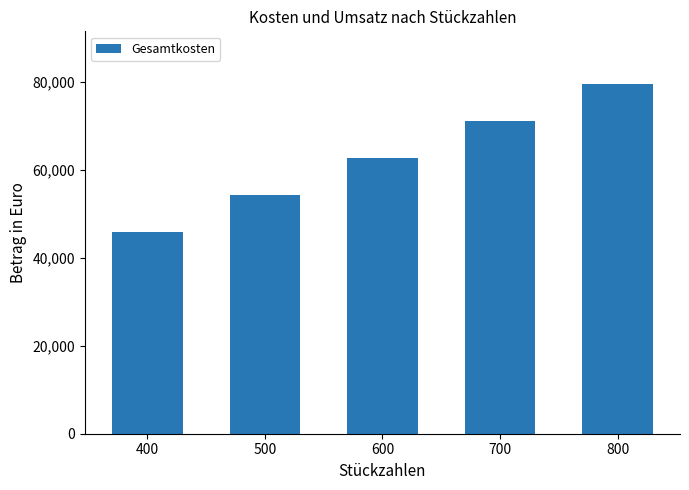

Where is the data nearest to the value 62616?

600